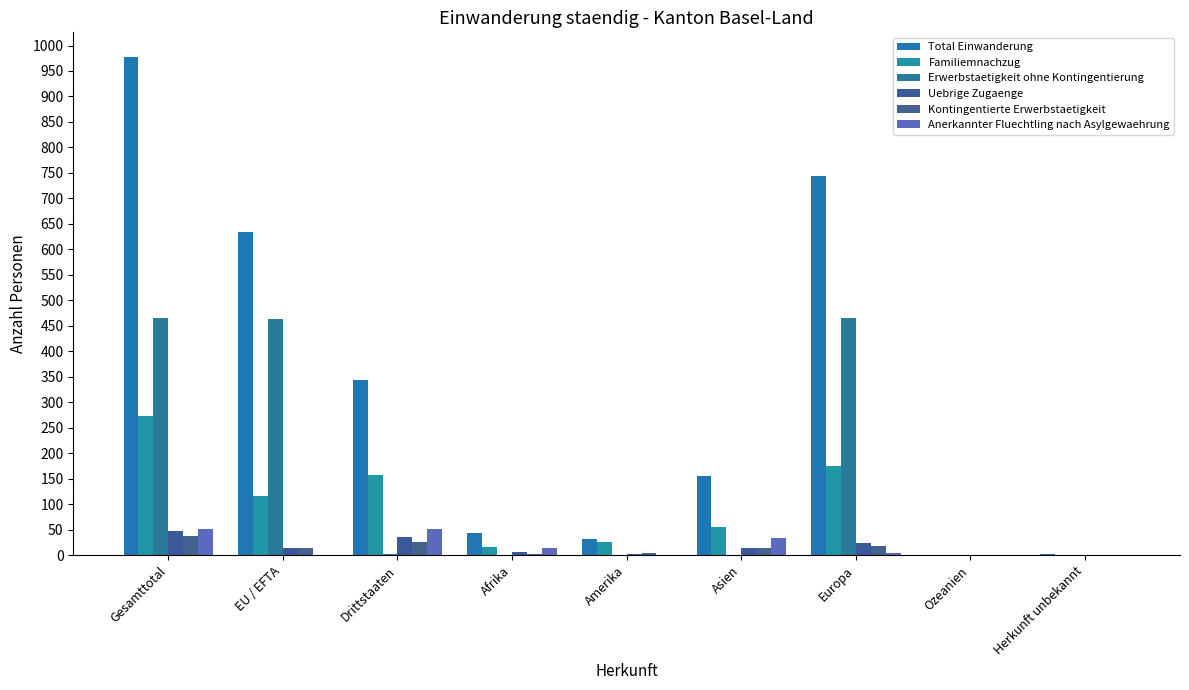

What is the difference between the maximum and minimum values in the Kontingentierte Erwerbstaetigkeit series?

38